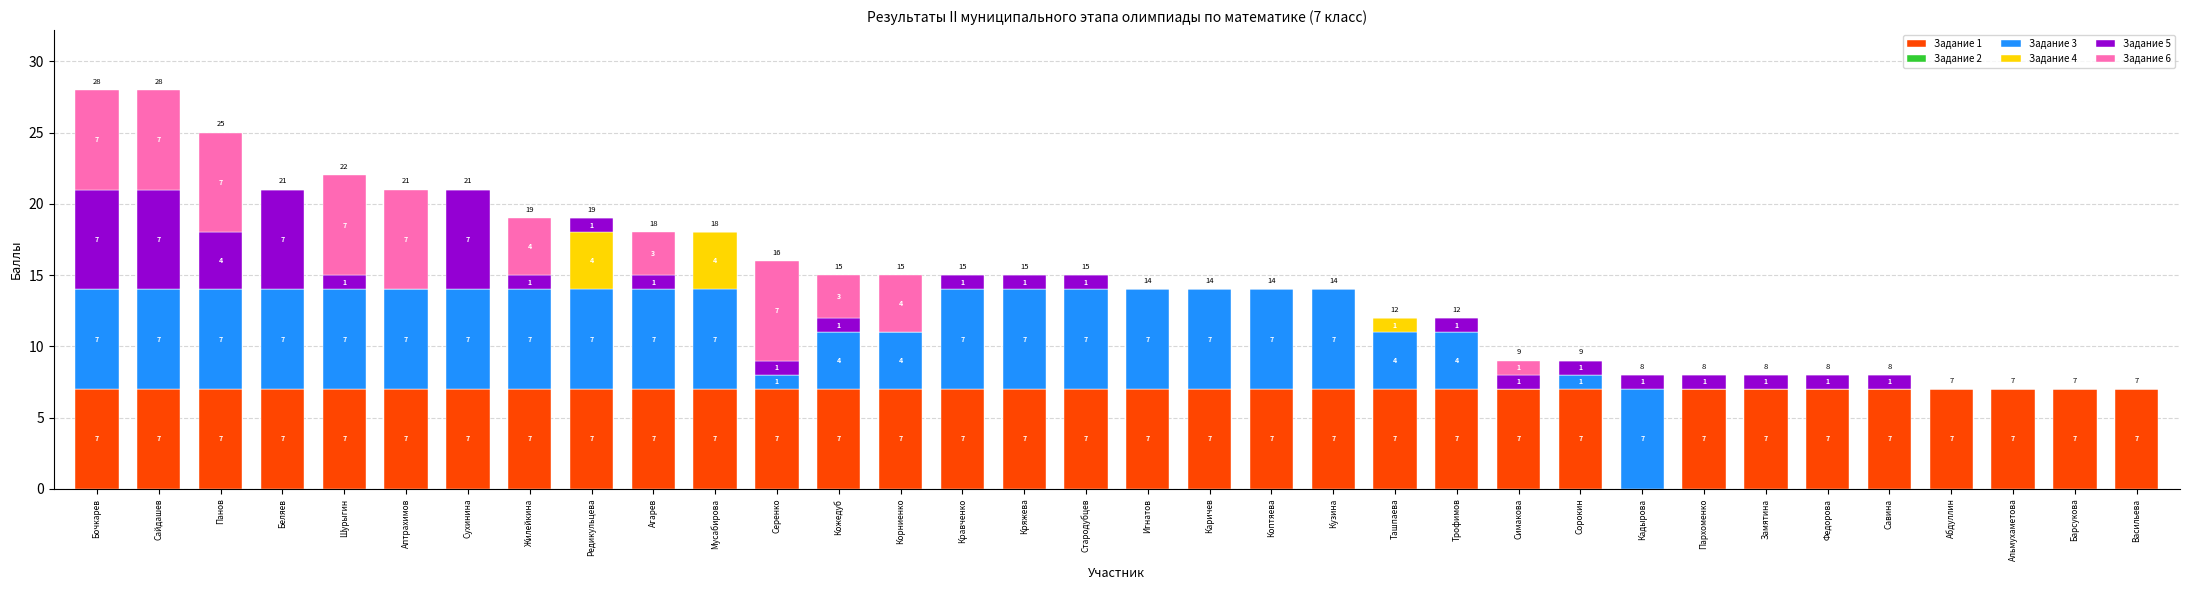

Is it true that Задание 1 equals 3 at Абдуллин?

False